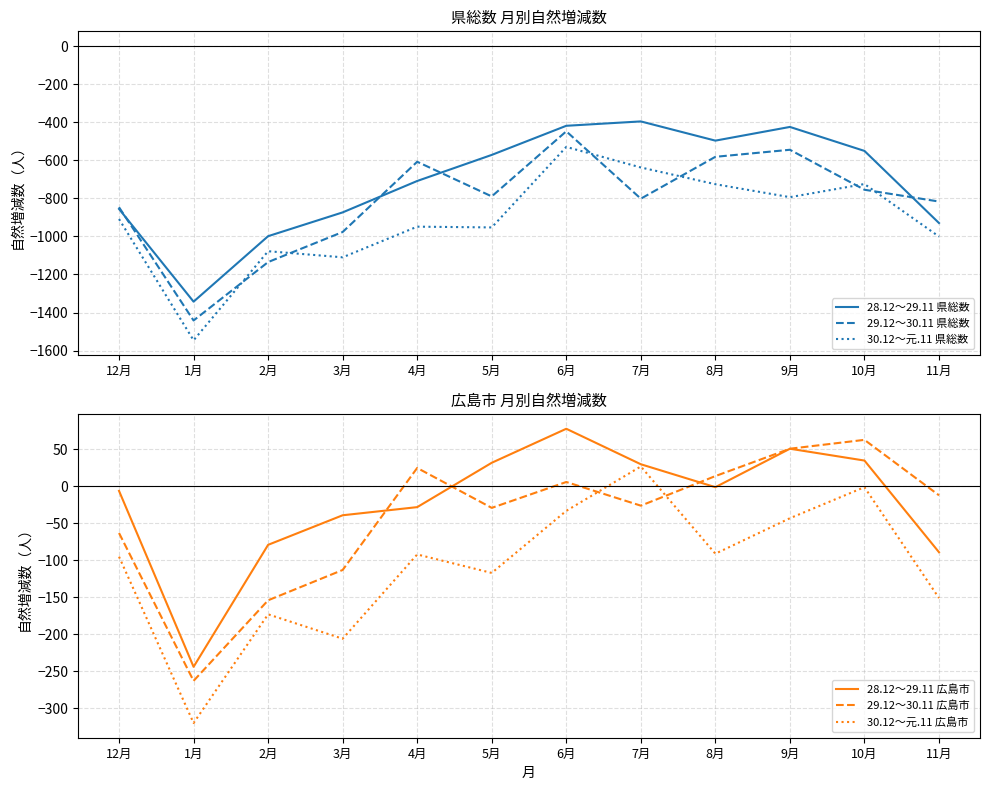

Between 4月 and 6月, which series saw the biggest shift?

30.12～元.11 県総数